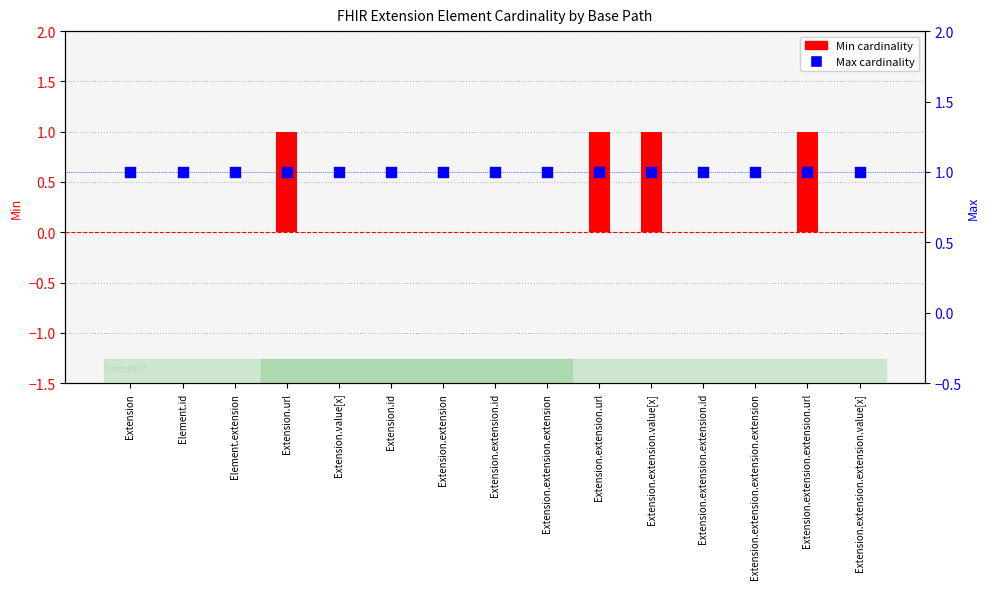

At which category is the sum across all series the highest?

Extension.url